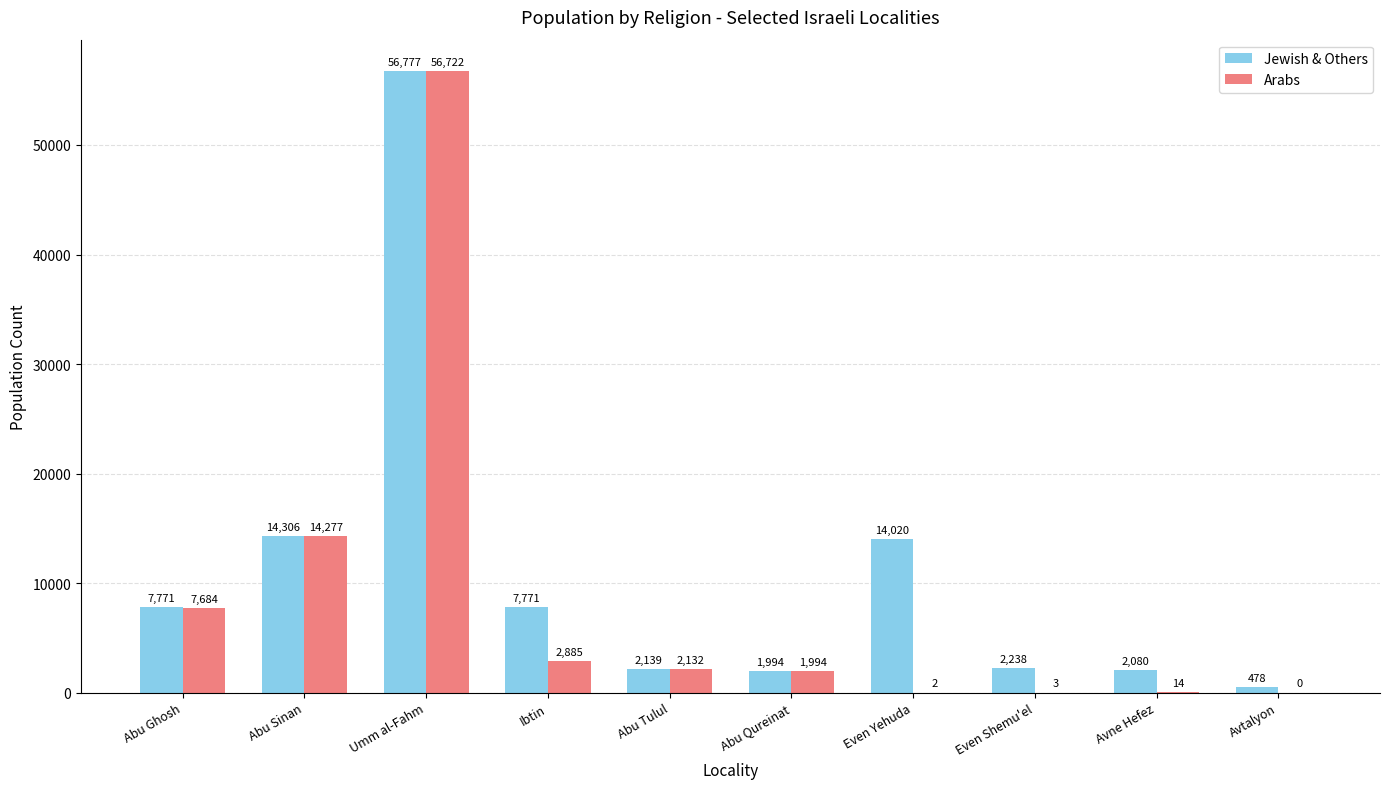

Which series has the widest spread of values?

Arabs